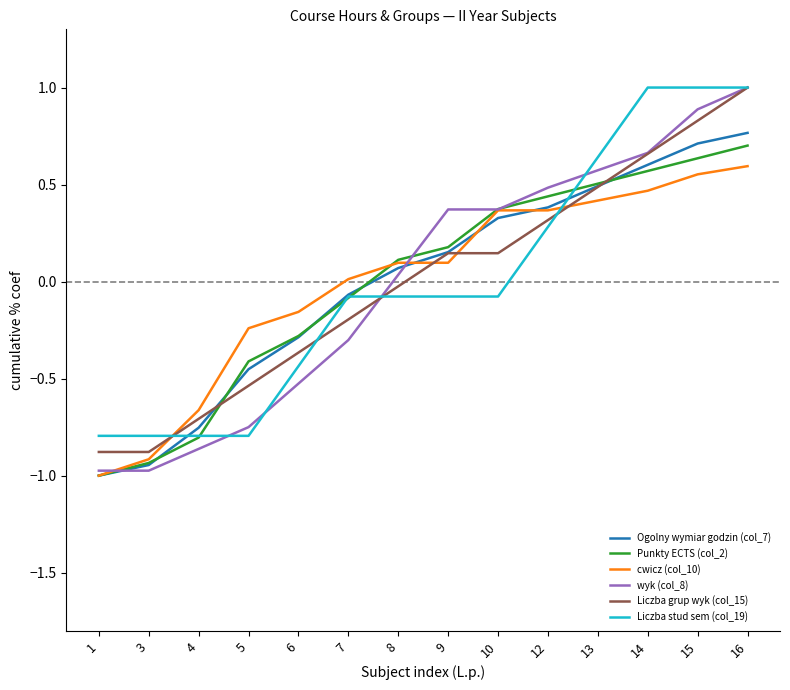

What is the maximum value shown in the chart?

1.0